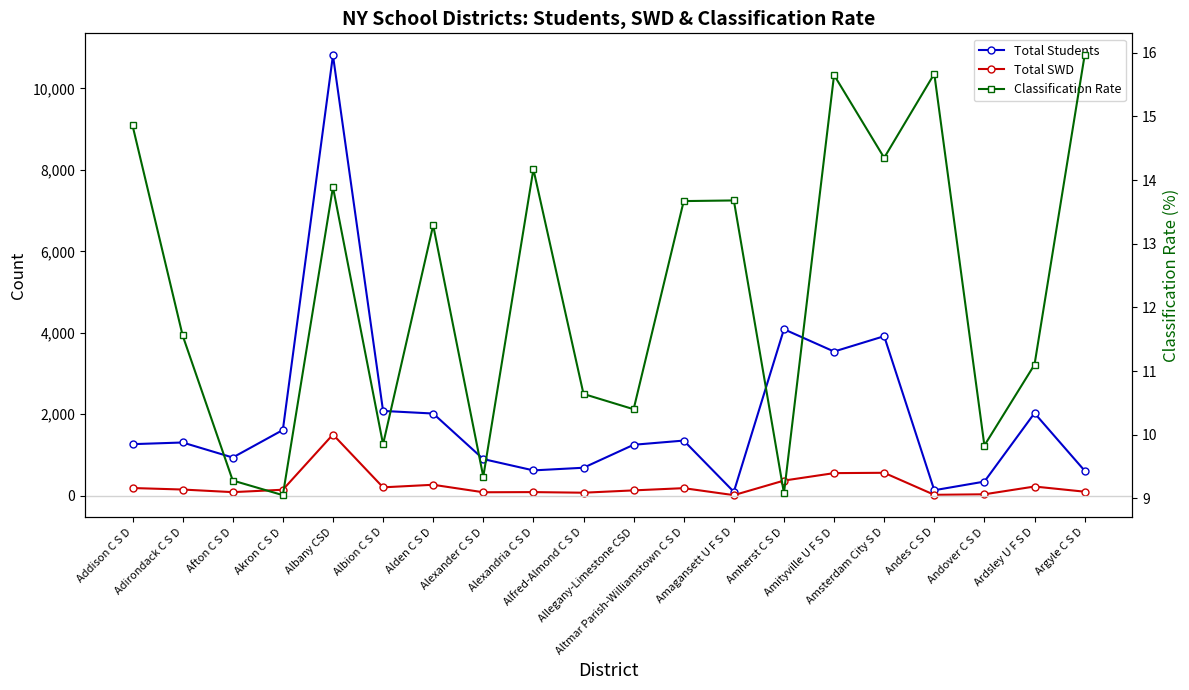

Rank the categories by Total Students value from lowest to highest.

Amagansett U F S D, Andes C S D, Andover C S D, Argyle C S D, Alexandria C S D, Alfred-Almond C S D, Alexander C S D, Afton C S D, Allegany-Limestone CSD, Addison C S D, Adirondack C S D, Altmar Parish-Williamstown C S D, Akron C S D, Alden C S D, Ardsley U F S D, Albion C S D, Amityville U F S D, Amsterdam City S D, Amherst C S D, Albany CSD